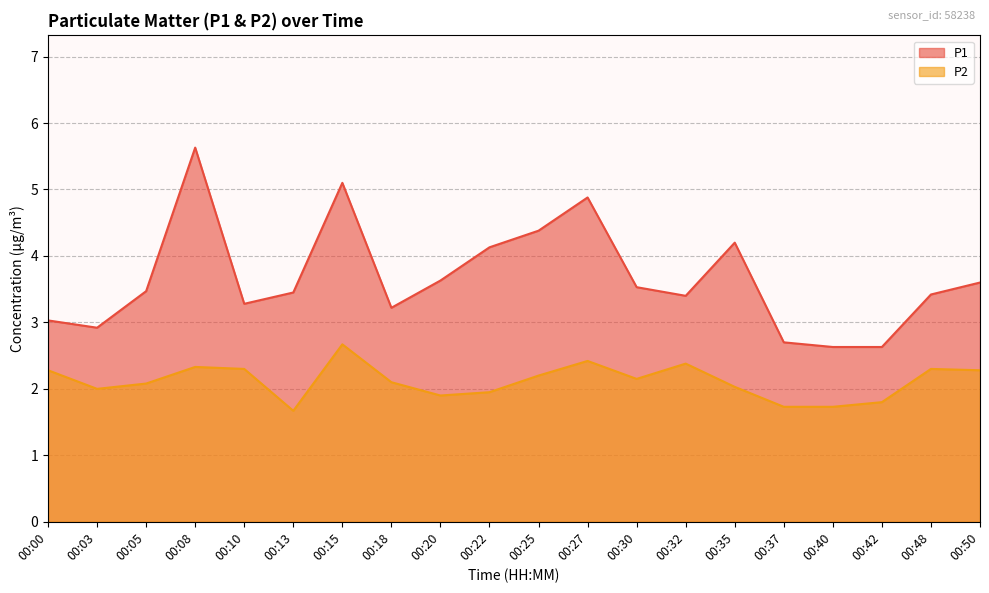

True or false: P2 and P1 intersect in this chart.

False